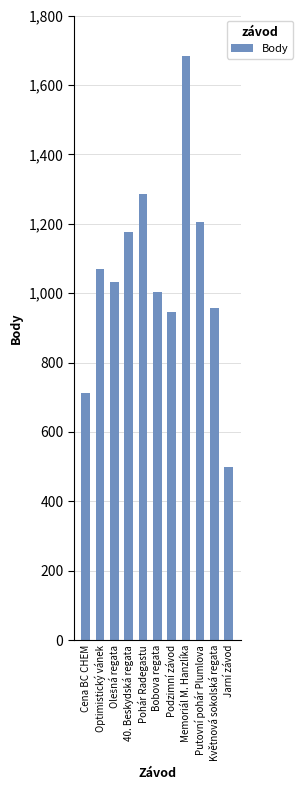

How many data points are less than 1032?

5